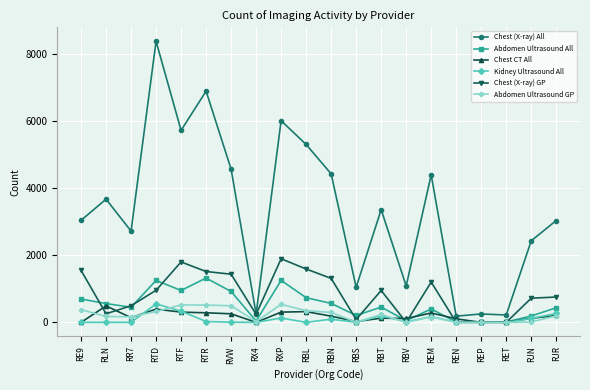

What is the maximum value for Kidney Ultrasound All?

550